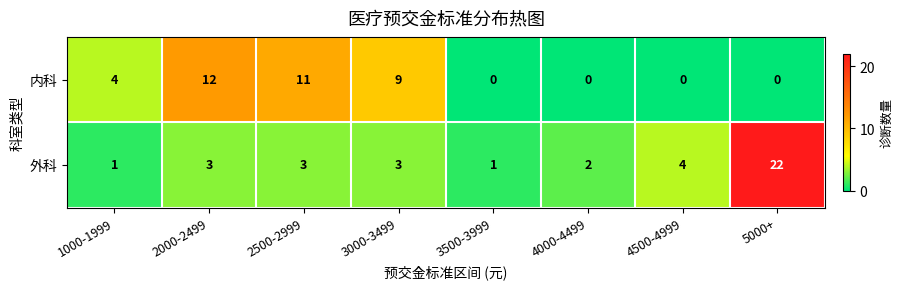

At which category is the sum across all series the highest?

5000+